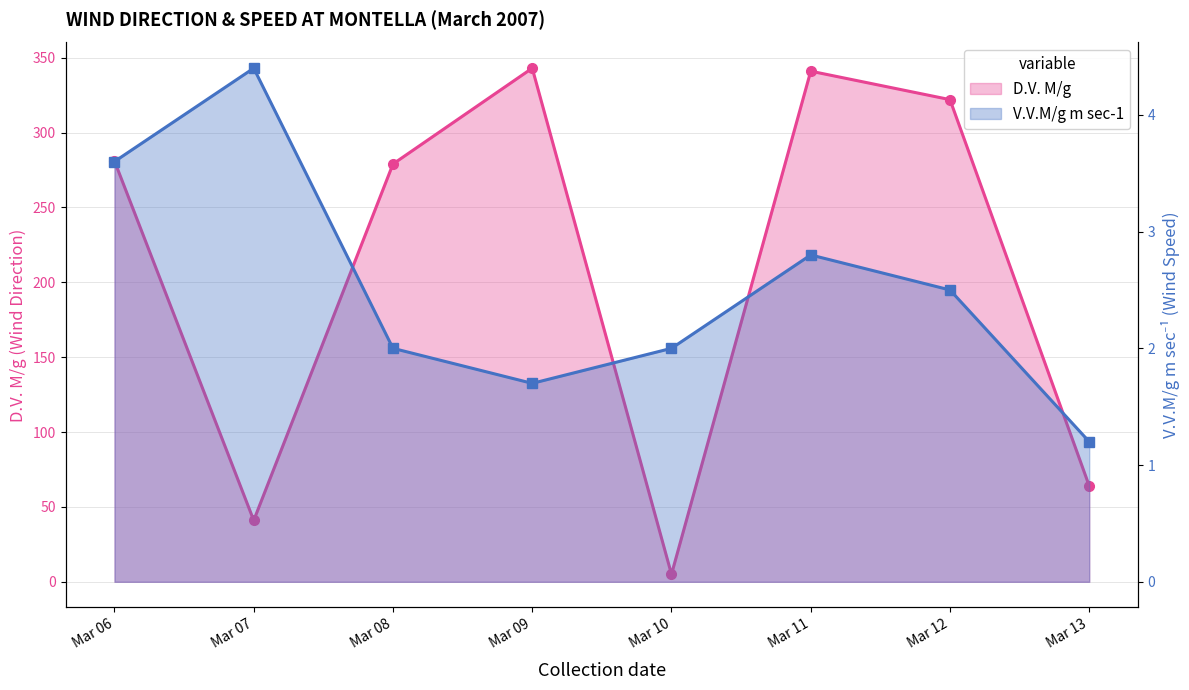

Where is the first local maximum for V.V.M/g m sec-1?

Mar 07